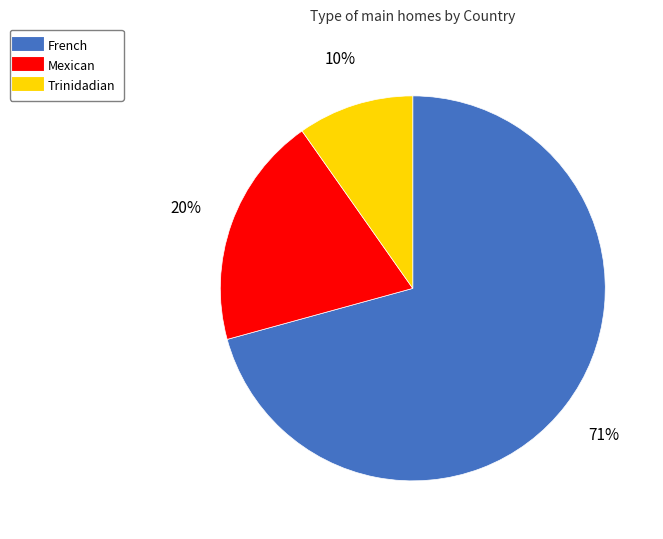

Is it true that Trinidadian is 10% of the pie?

True